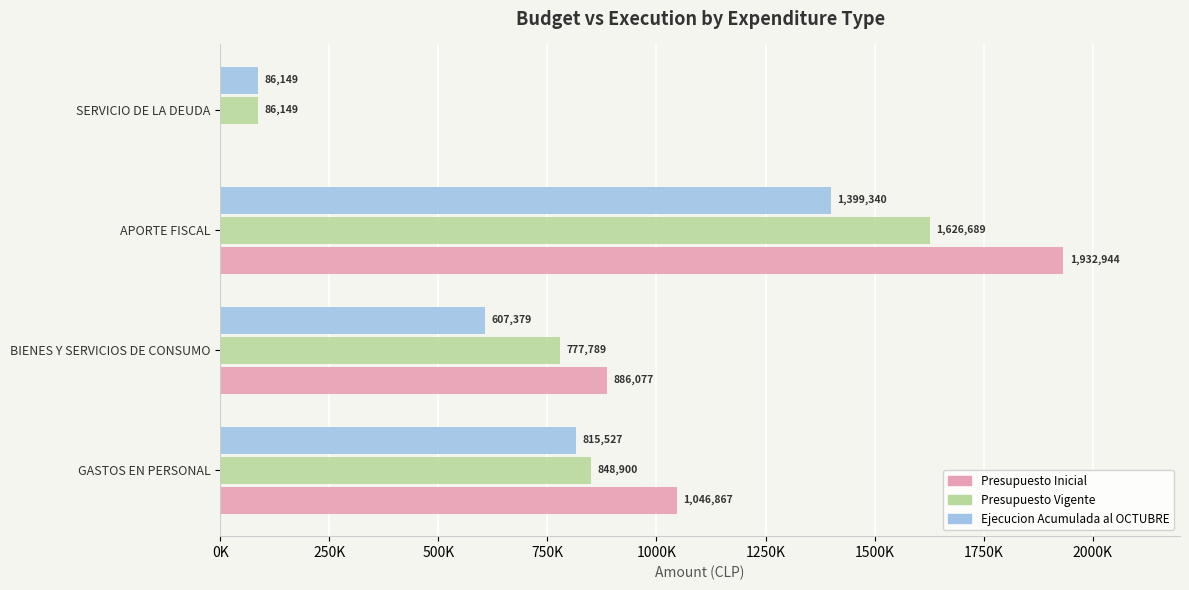

Which series has the largest total across all categories?

Presupuesto Inicial